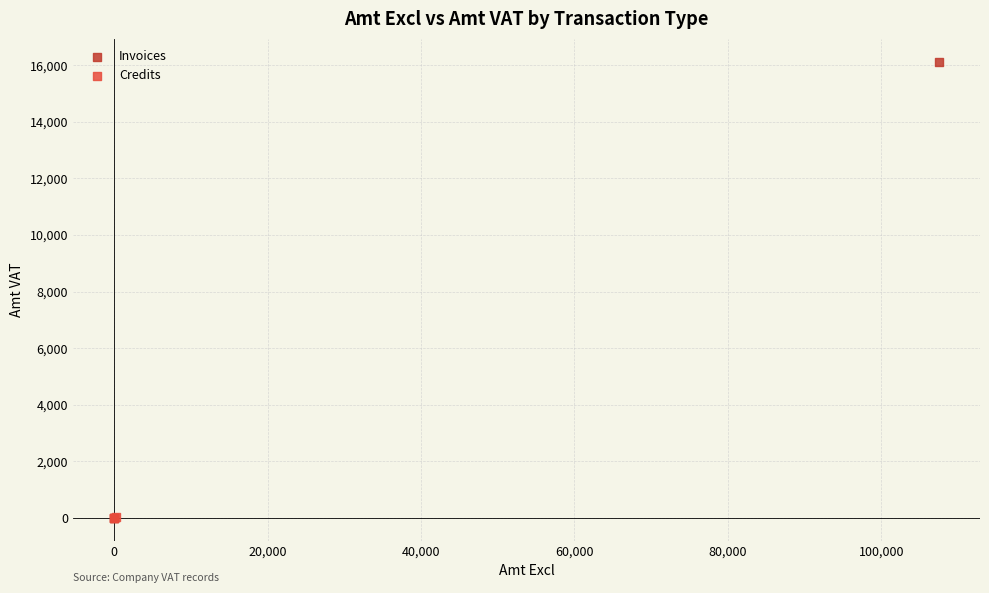

Which series reaches the maximum Y coordinate?

Invoices